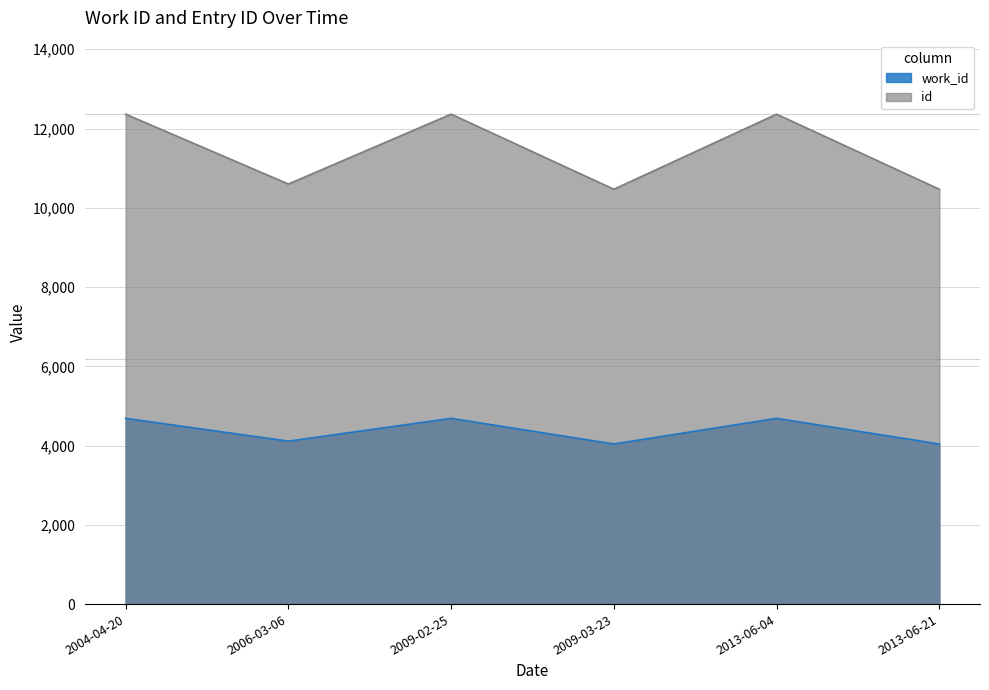

What is the maximum value shown in the chart?

12363